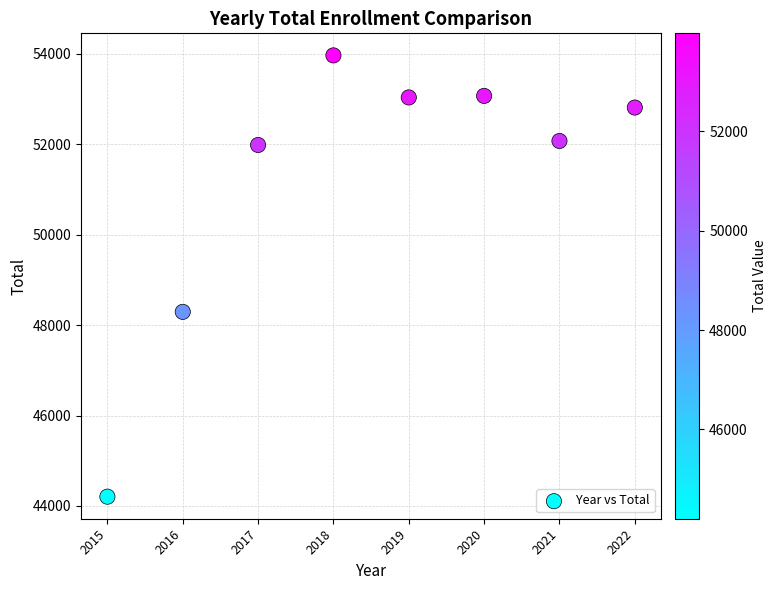

What is the average Y value?

51182